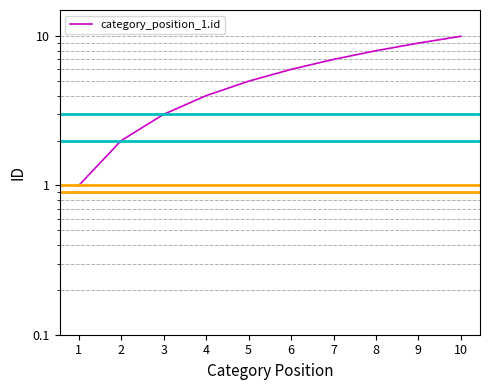

True or false: the data shows 17 at 10.

False